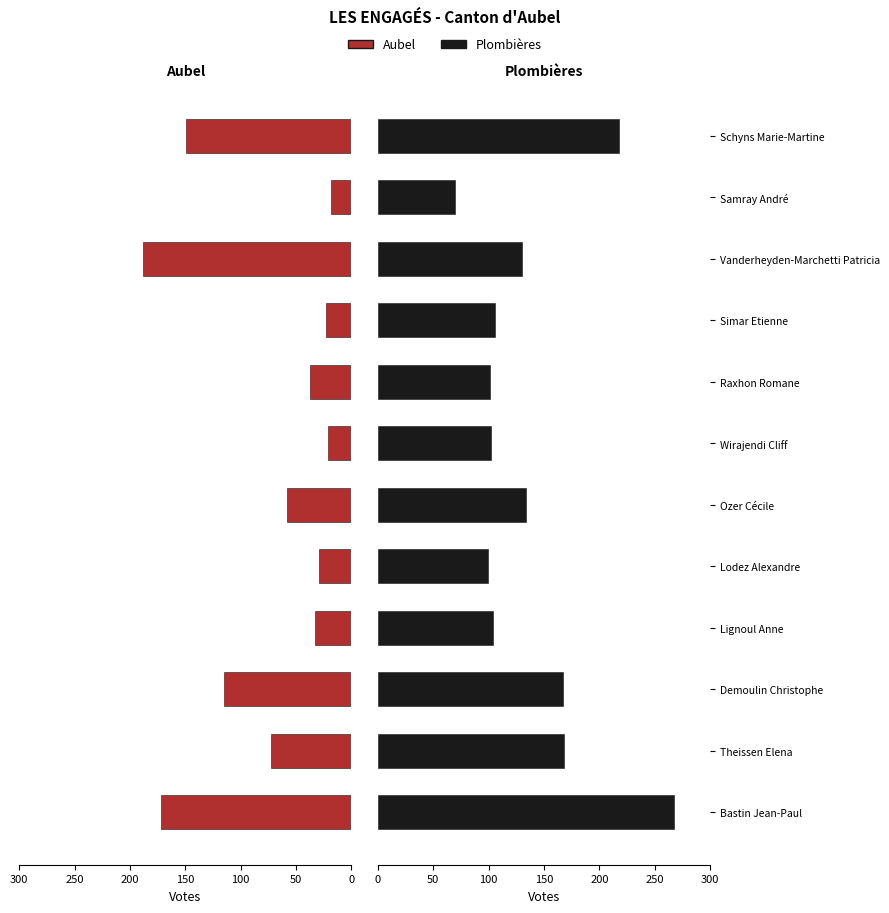

What is the average value of the Plombières series?

139